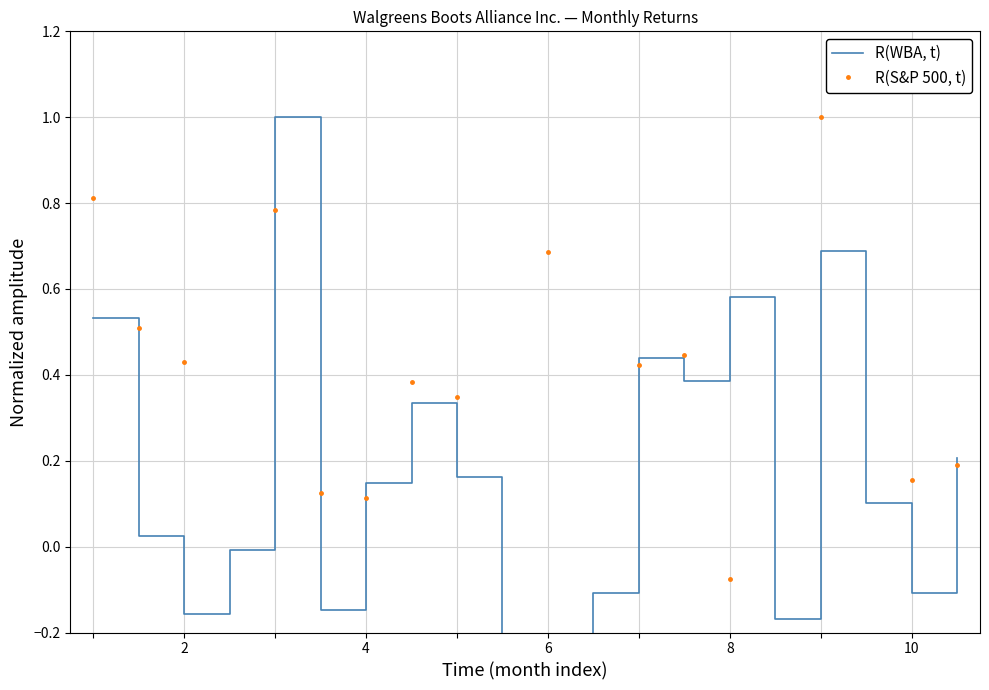

How many lines are shown in the chart?

2